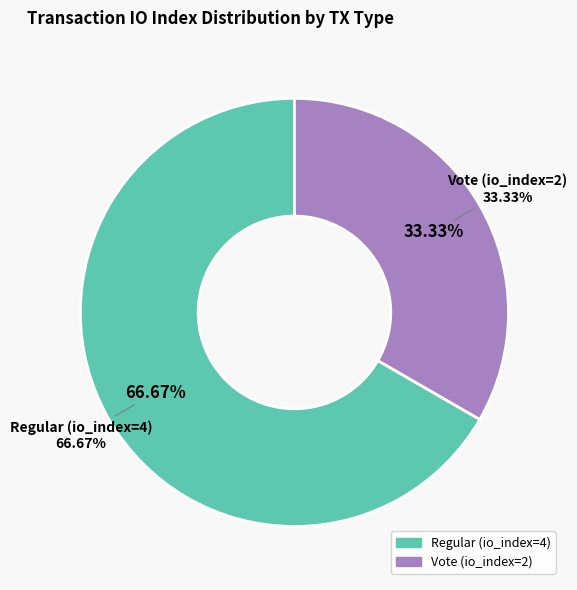

What is the total percentage of Regular (io_index=4) and Vote (io_index=2)?

100.0%